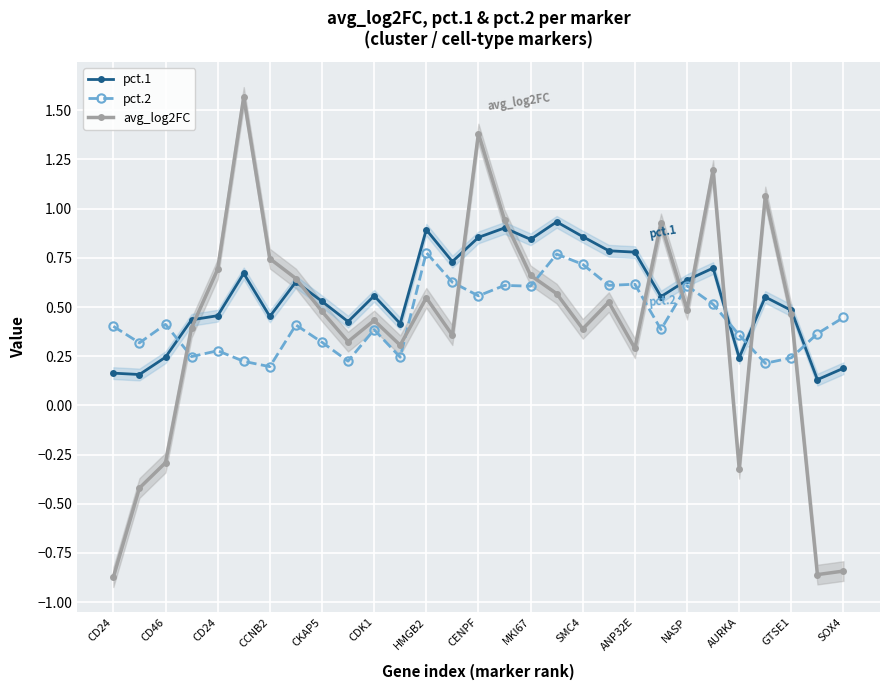

What is the difference between the maximum and minimum values in the pct.1 series?

0.8